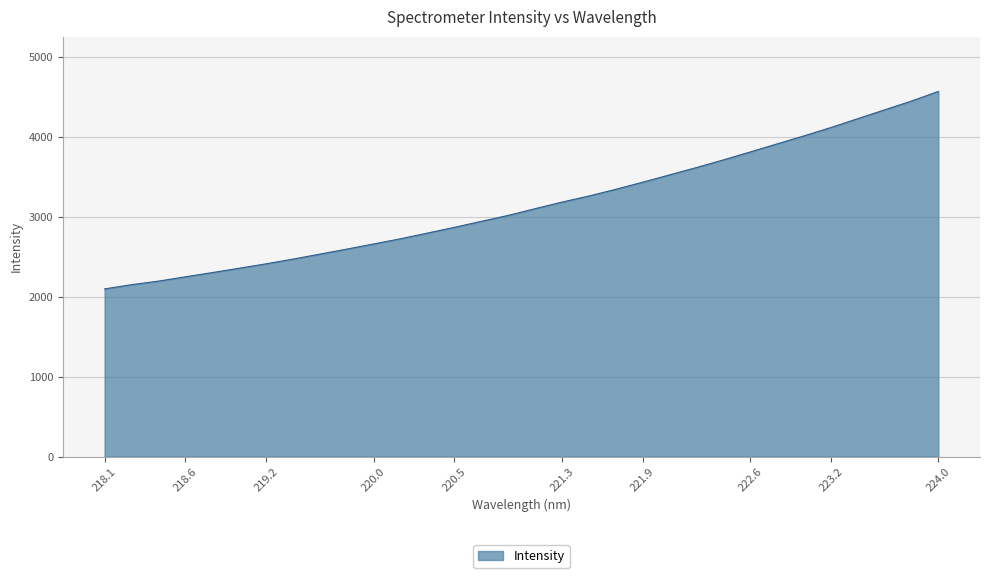

What is the smallest value displayed?

2096.9